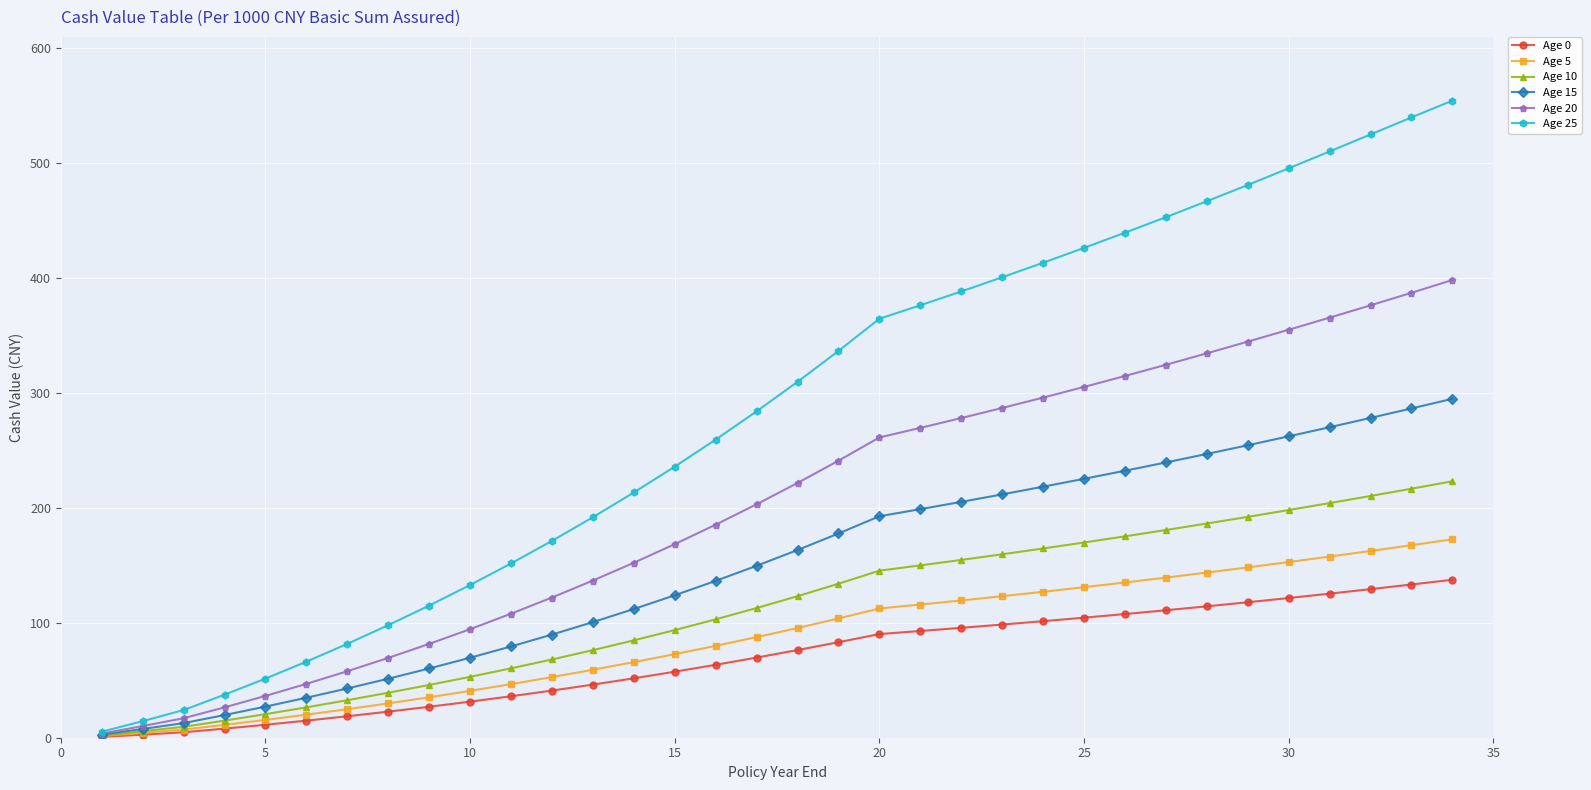

Rank the series by their maximum value, from highest to lowest.

Age 25, Age 20, Age 15, Age 10, Age 5, Age 0